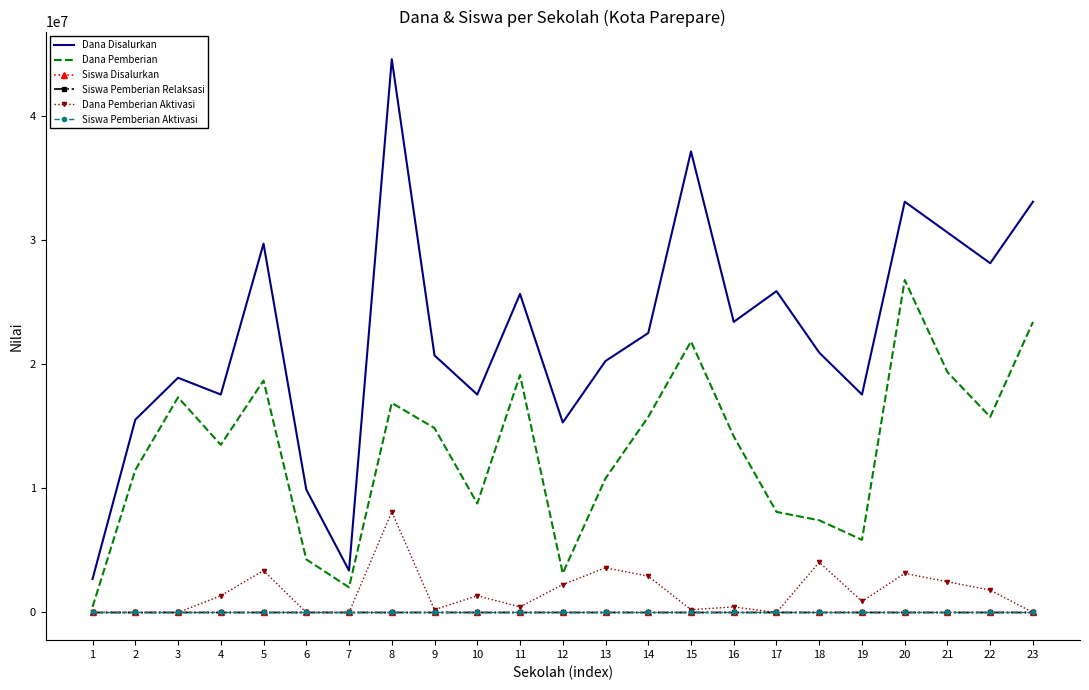

What are all the series names shown in the legend?

Dana Disalurkan, Dana Pemberian, Siswa Disalurkan, Siswa Pemberian Relaksasi, Dana Pemberian Aktivasi, Siswa Pemberian Aktivasi